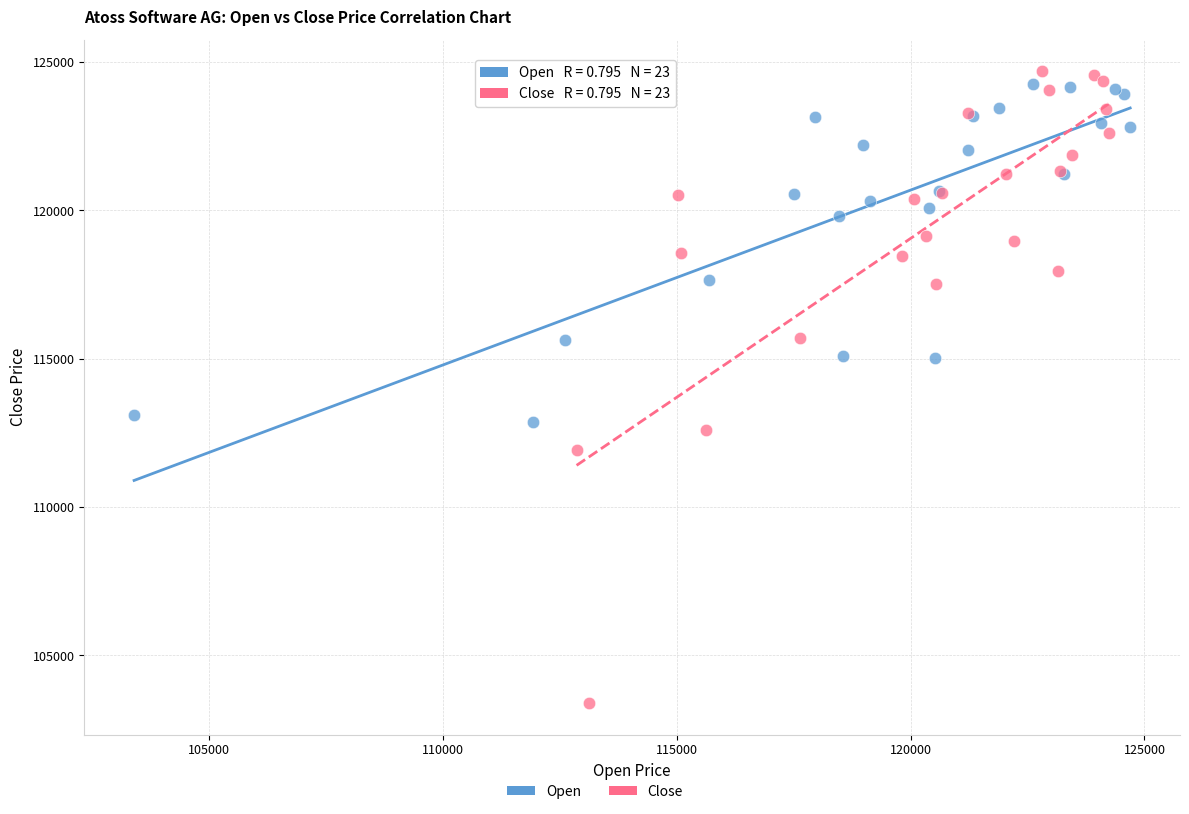

Which series contains the lowest Y value?

Close